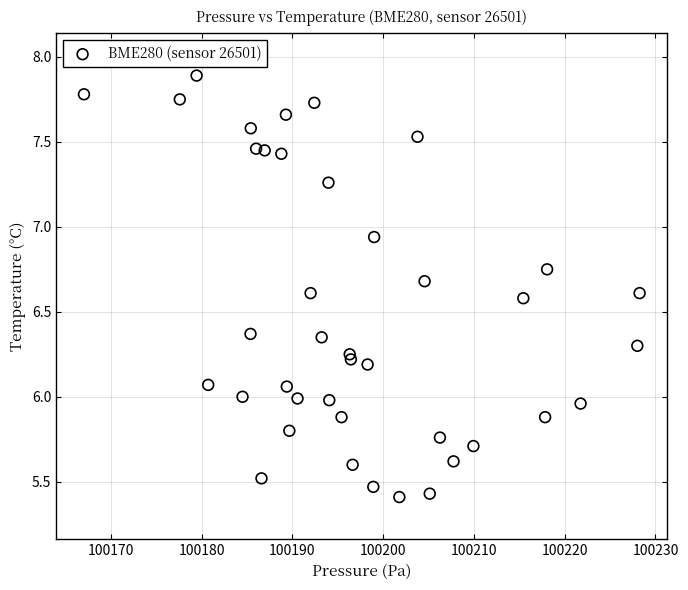

What is the range of X values (max minus min)?

61.2